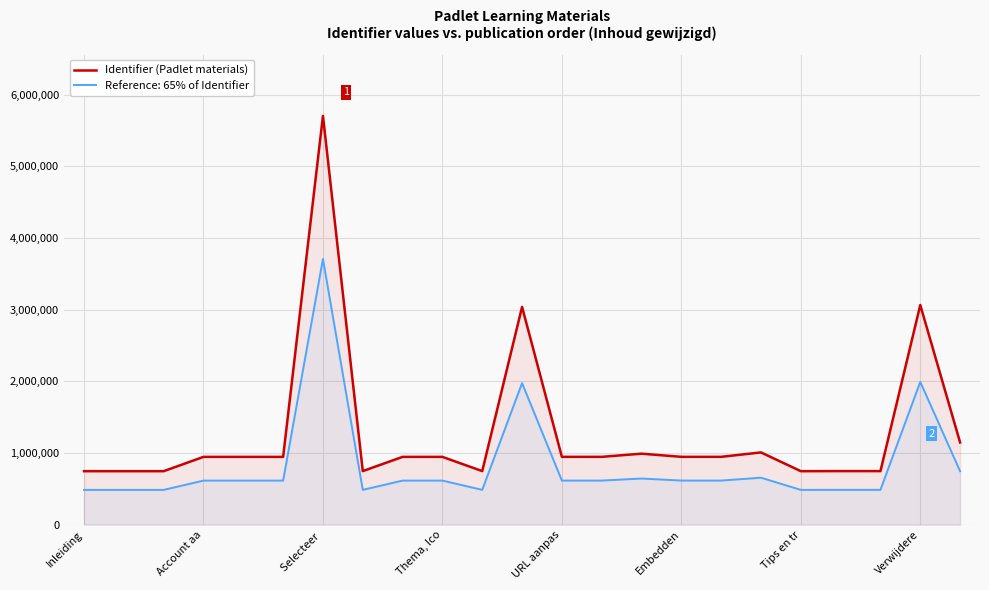

What is the difference between the values at 10 and 8?

198708